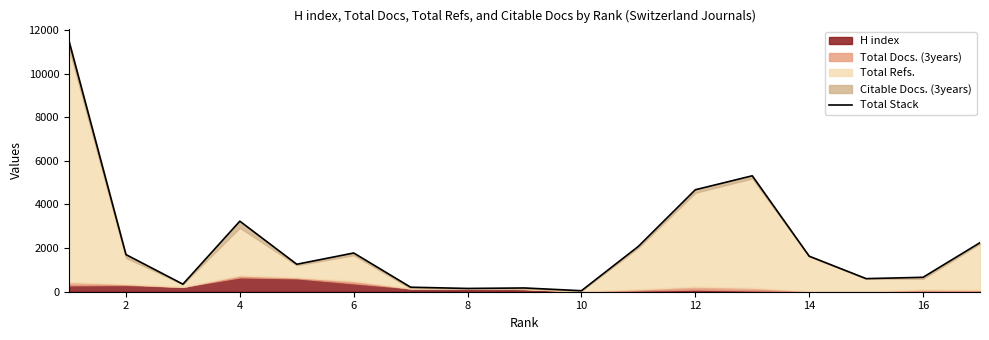

How many lines are shown in the chart?

1